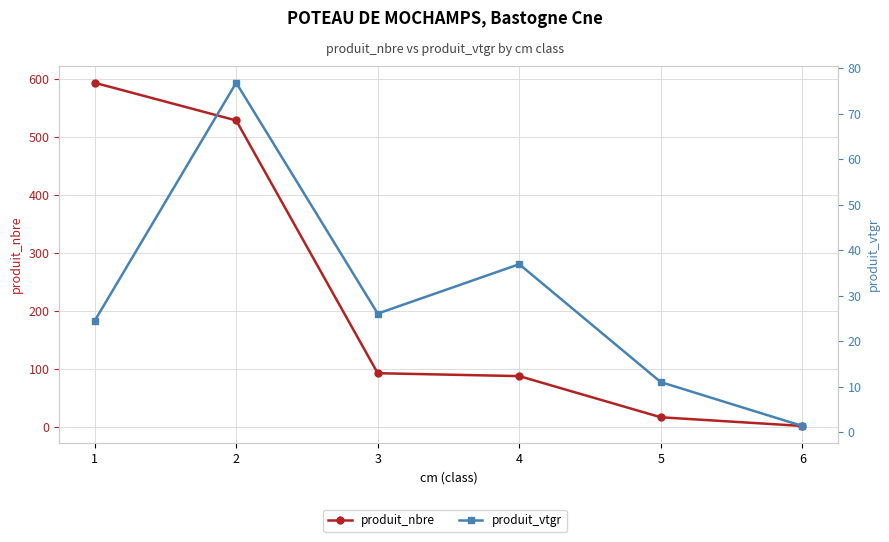

After their last crossing, which series has the higher values: produit_nbre or produit_vtgr?

produit_vtgr